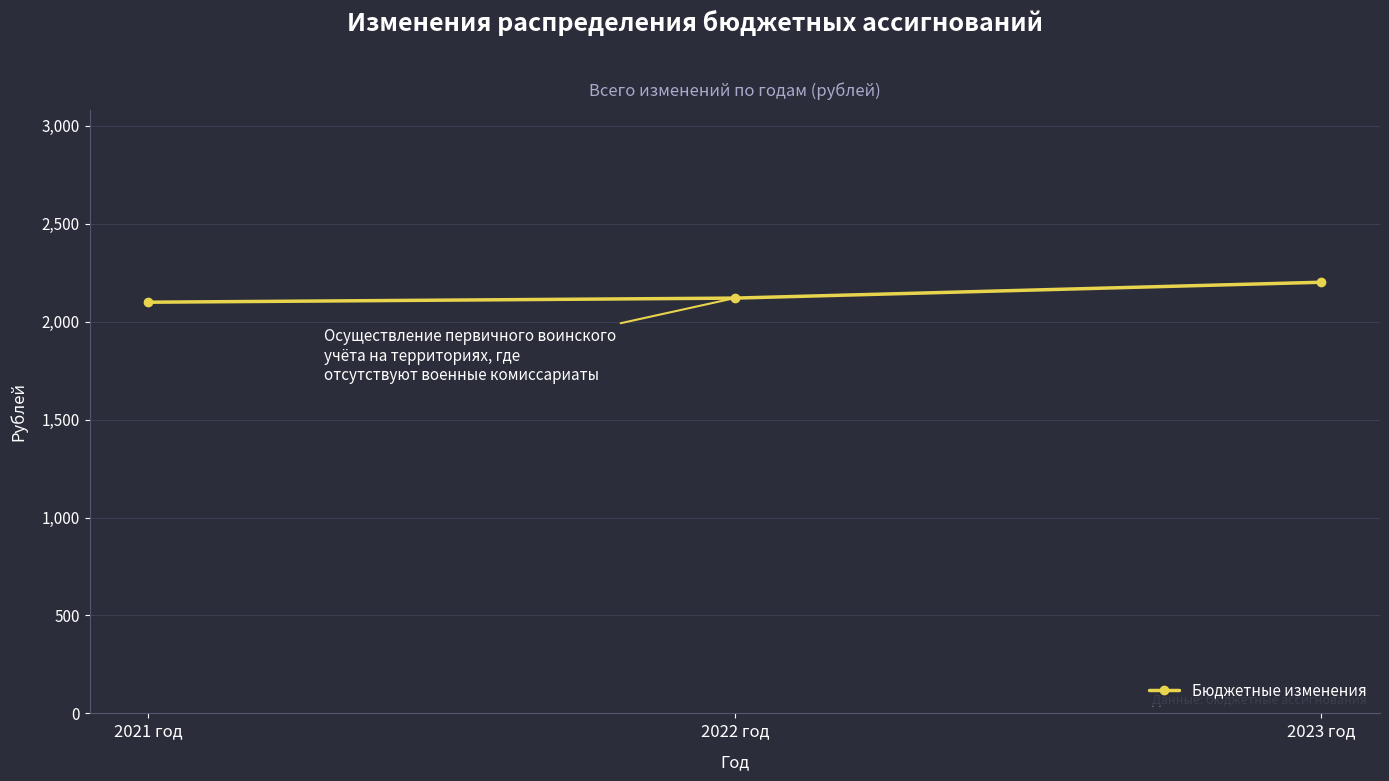

Count the values in the range 2099 to 2201.

3